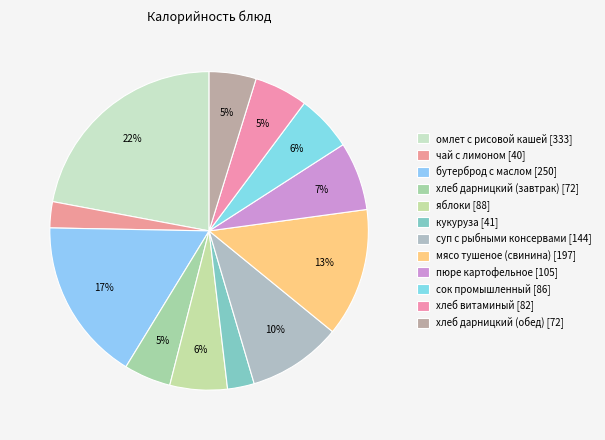

How much of the chart is everything except хлеб дарницкий (обед)?

95.2%